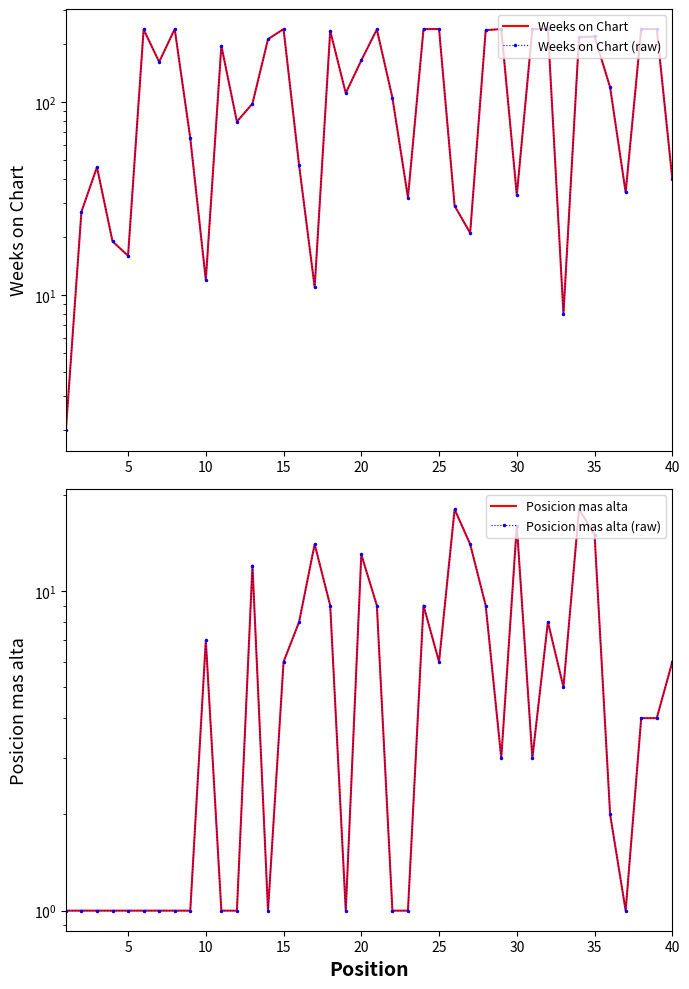

What is the difference between the maximum and minimum values in the Posicion mas alta series?

17